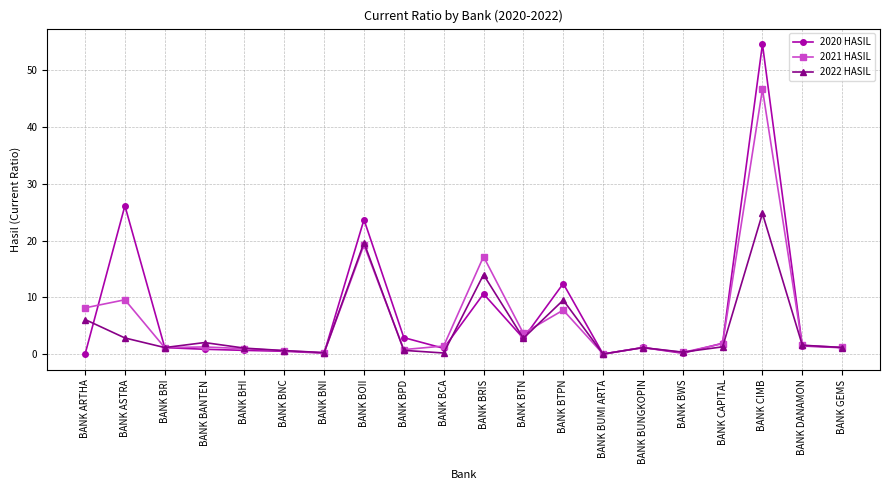

Rank the series by their average value, from lowest to highest.

2022 HASIL, 2021 HASIL, 2020 HASIL